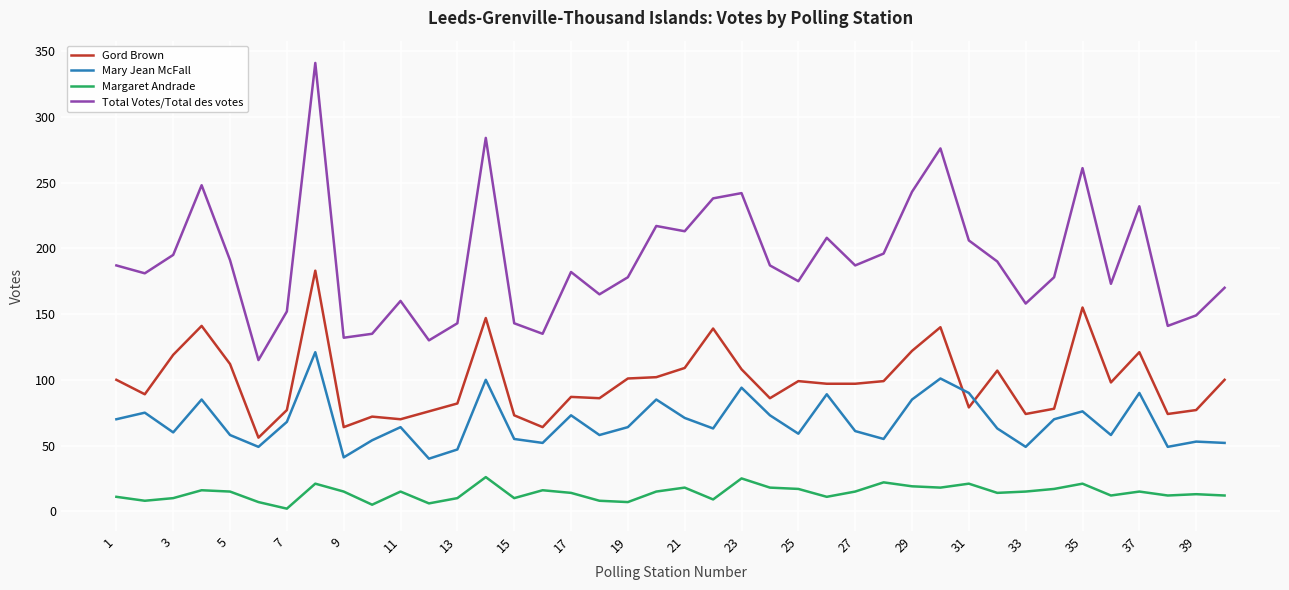

Which series has the largest total across all categories?

Total Votes/Total des votes